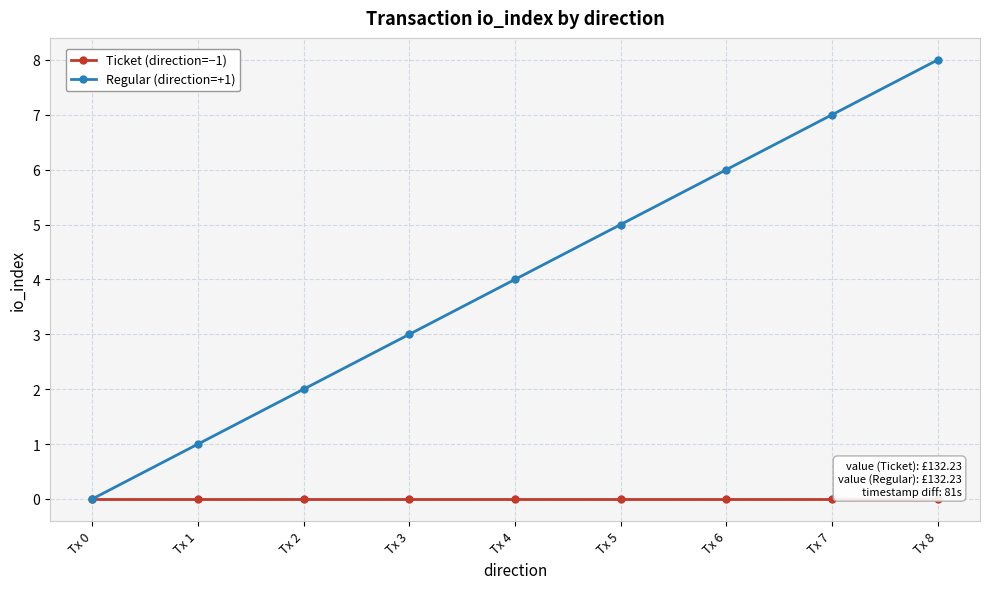

At which category is the sum across all series the highest?

Tx 8